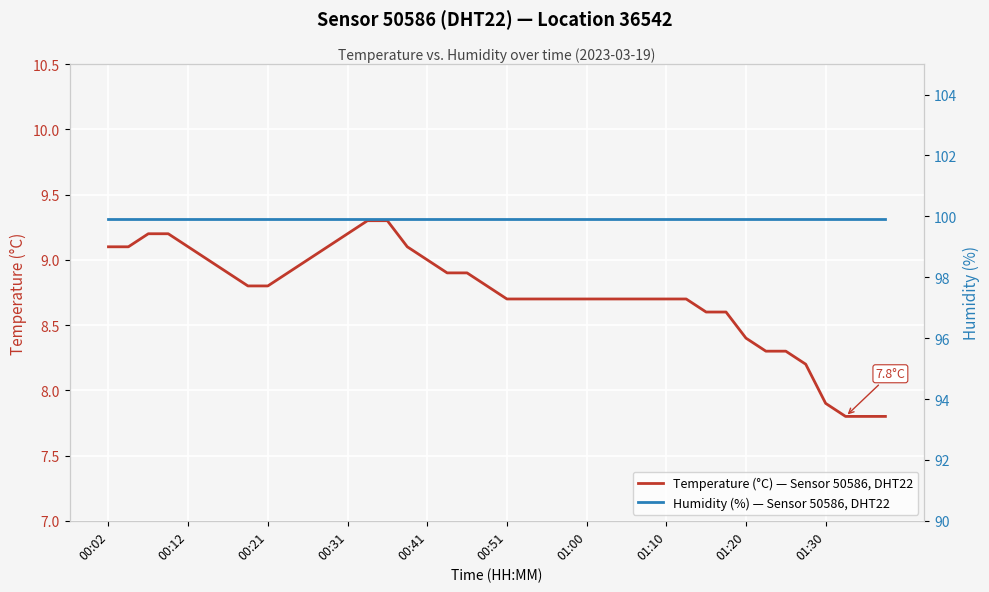

What is the highest value of the Temperature (°C) — Sensor 50586, DHT22 series?

9.3